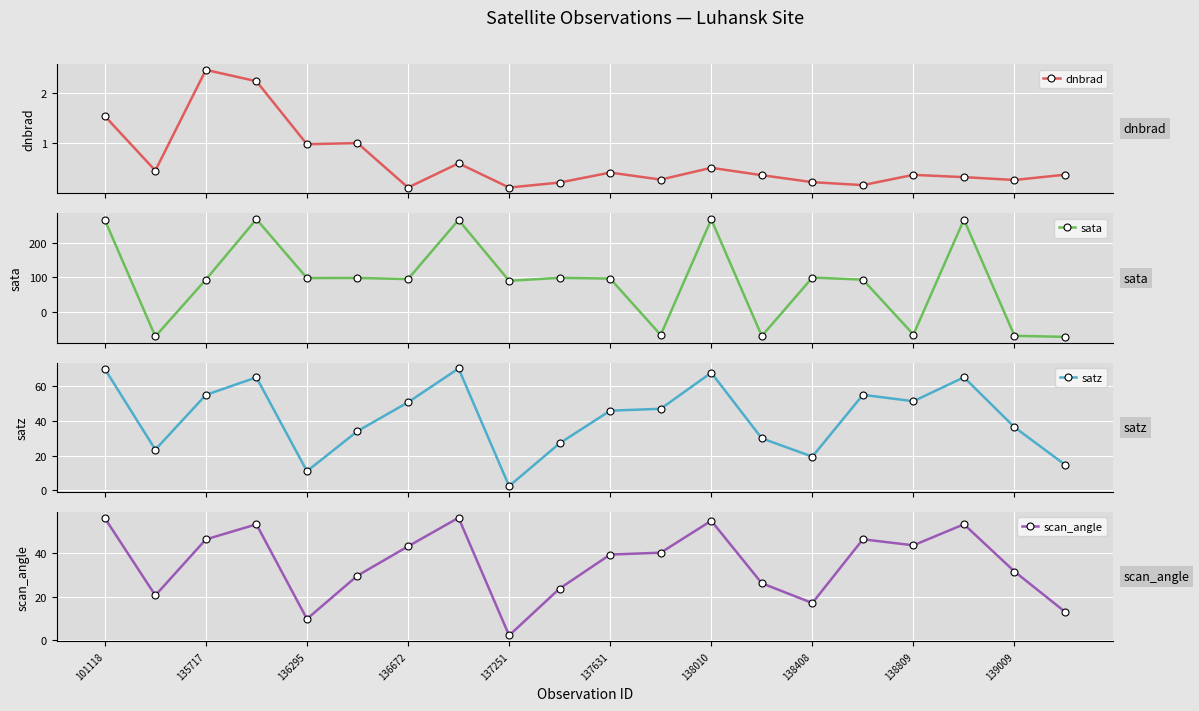

How many series are shown in this chart?

4